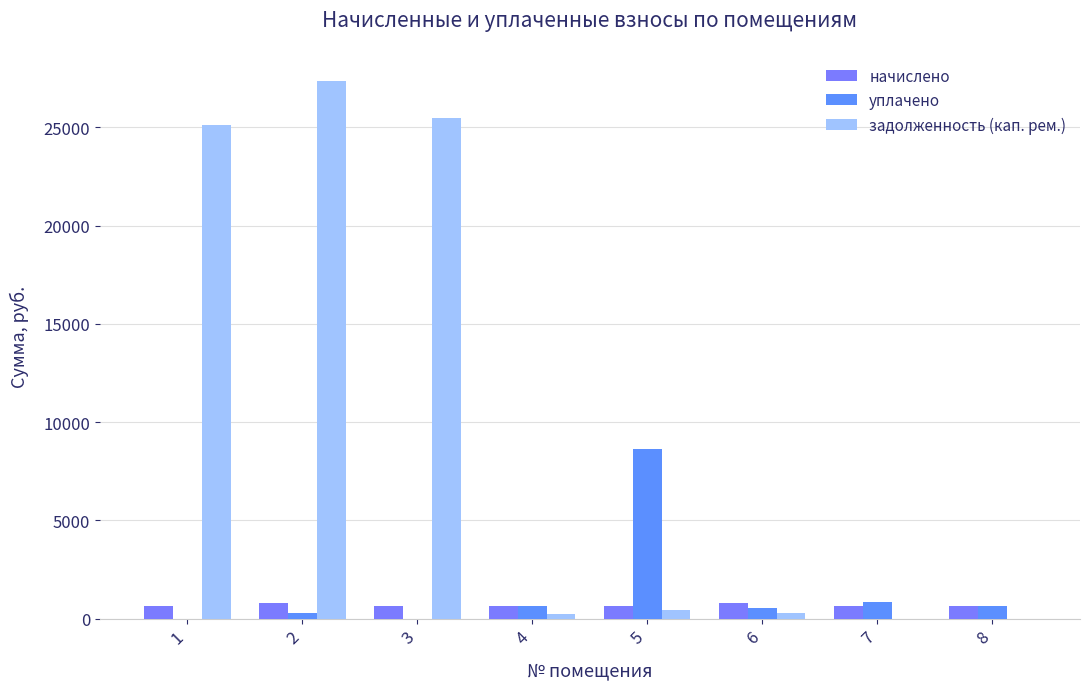

Rank the series by their maximum value, from lowest to highest.

начислено, уплачено, задолженность (кап. рем.)